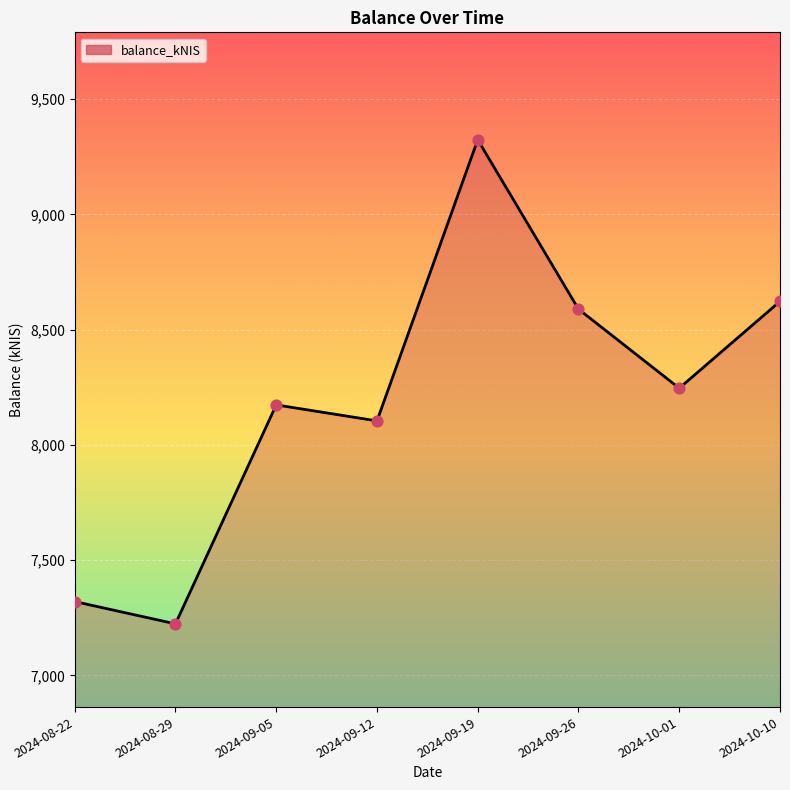

Approximately how many times larger is the value at 2024-09-12 compared to 2024-09-26?

0.9